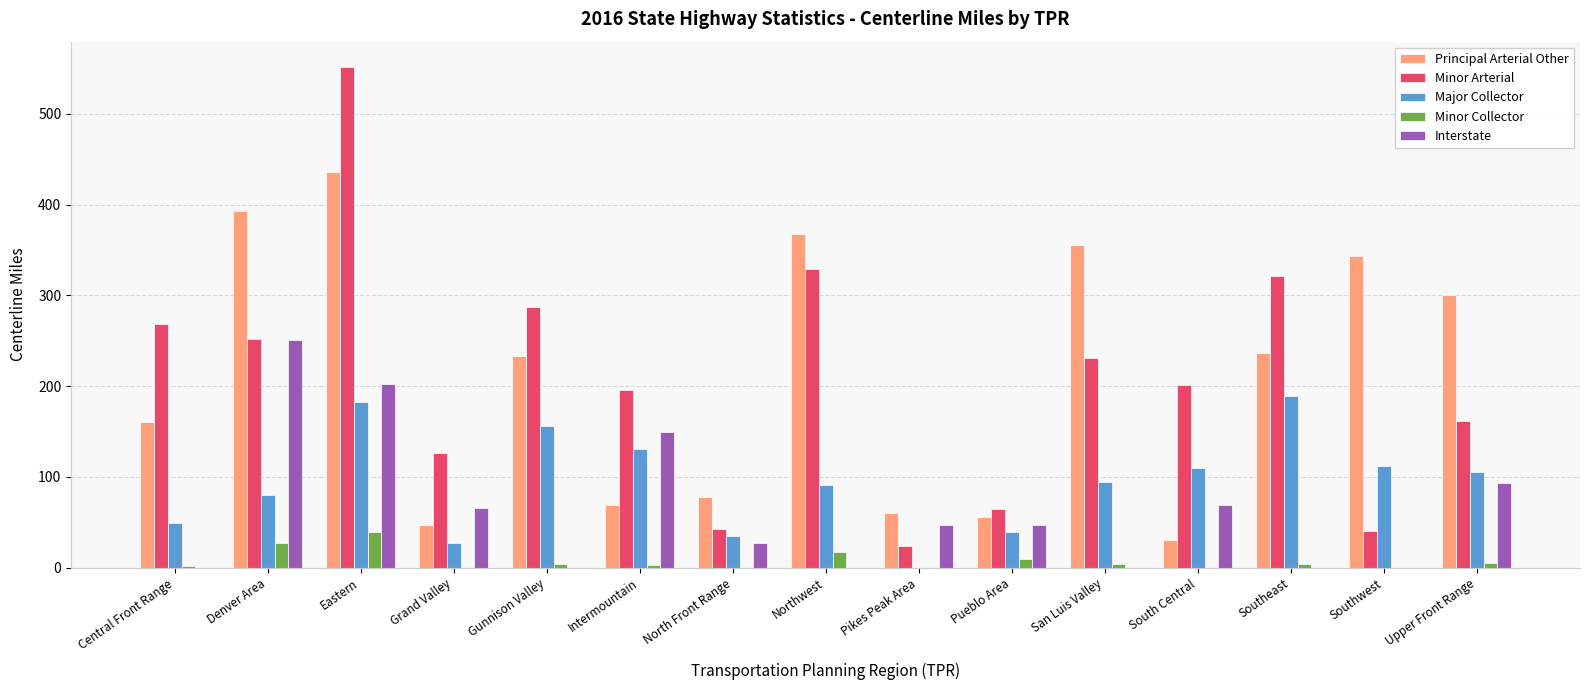

At which label is Minor Arterial closest to 287?

Gunnison Valley